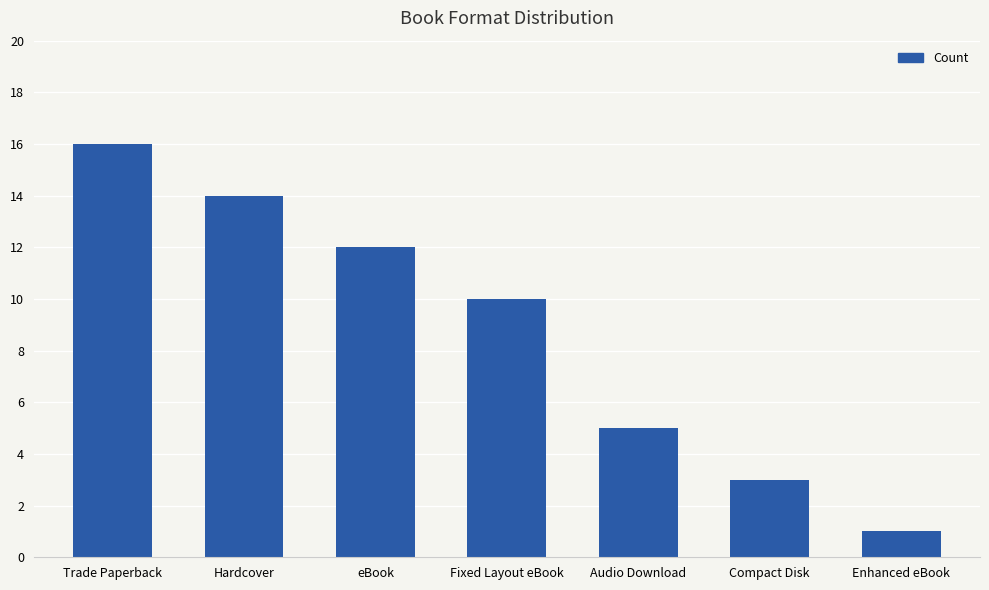

What is the value of the 7th bar from the left?

1